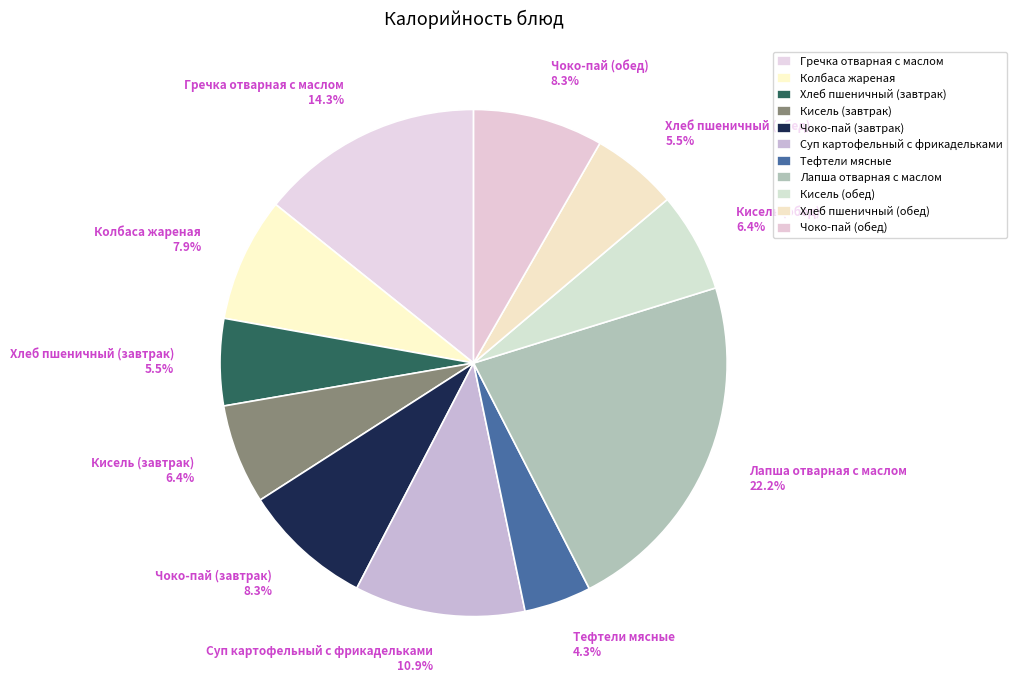

How many segments does this pie chart have?

11